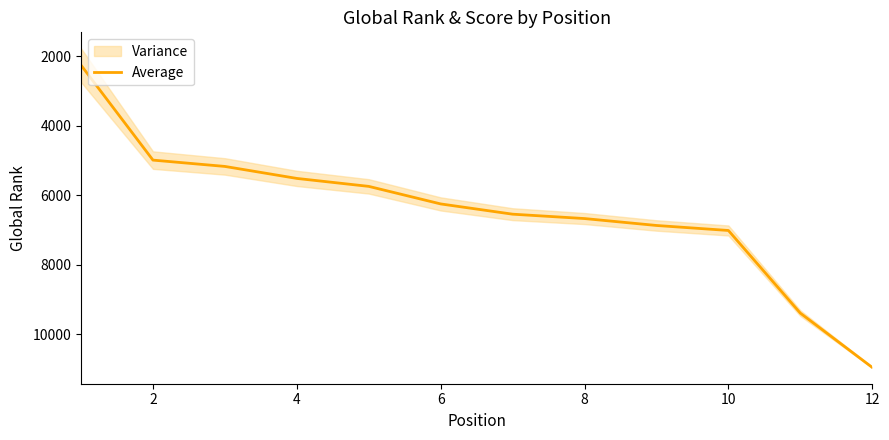

What is the average value?

6454